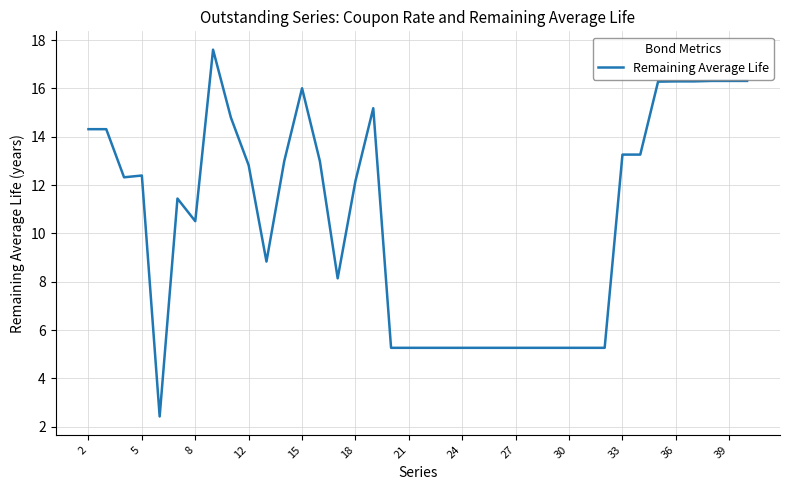

What is the difference between the maximum and minimum values?

15.2